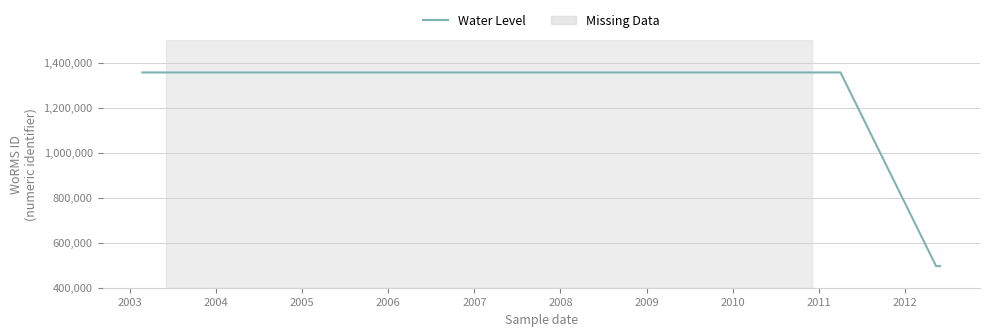

How many values are between 496081 and 1356524?

8